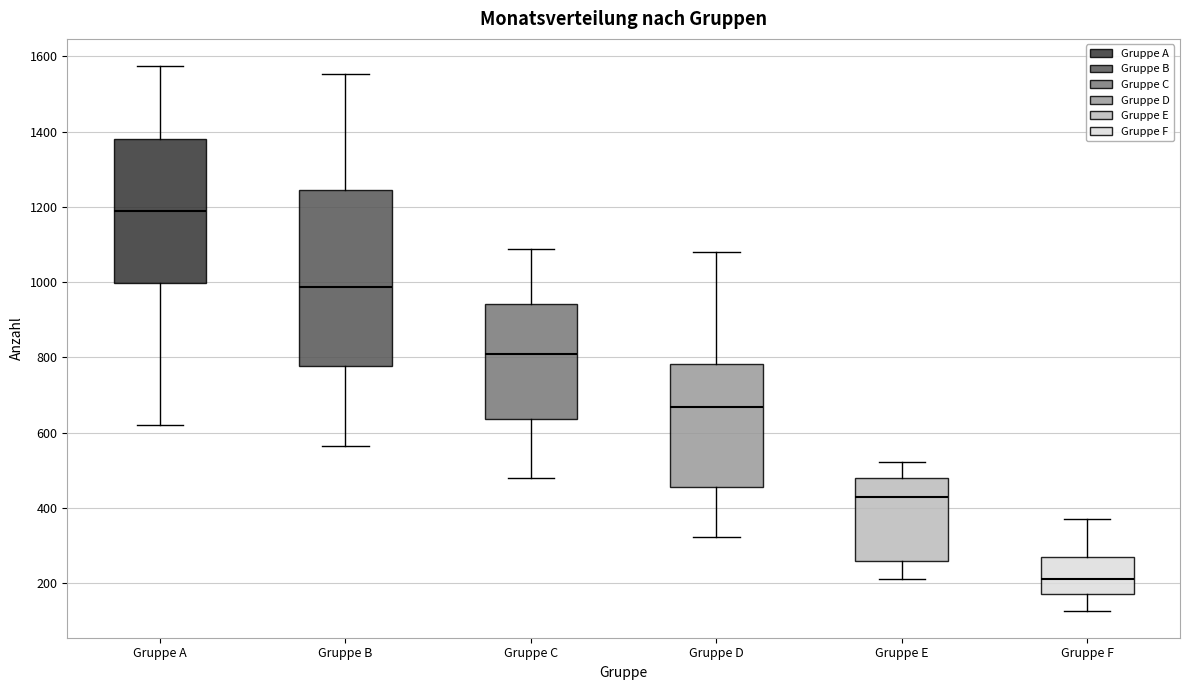

Reading left to right, transcribe this box plot: for each box, give where its median line is, the range the box spans, and where its two whiskers end, as read against the y-axis. The values are not printed on the chart, so give them approximately, as read against the axis.

Gruppe A: median 1200, box 1000 to 1380, whiskers 620 to 1580
Gruppe B: median 980, box 780 to 1240, whiskers 560 to 1560
Gruppe C: median 800, box 640 to 940, whiskers 480 to 1080
Gruppe D: median 660, box 460 to 780, whiskers 320 to 1080
Gruppe E: median 420, box 260 to 480, whiskers 220 to 520
Gruppe F: median 220, box 180 to 260, whiskers 120 to 380